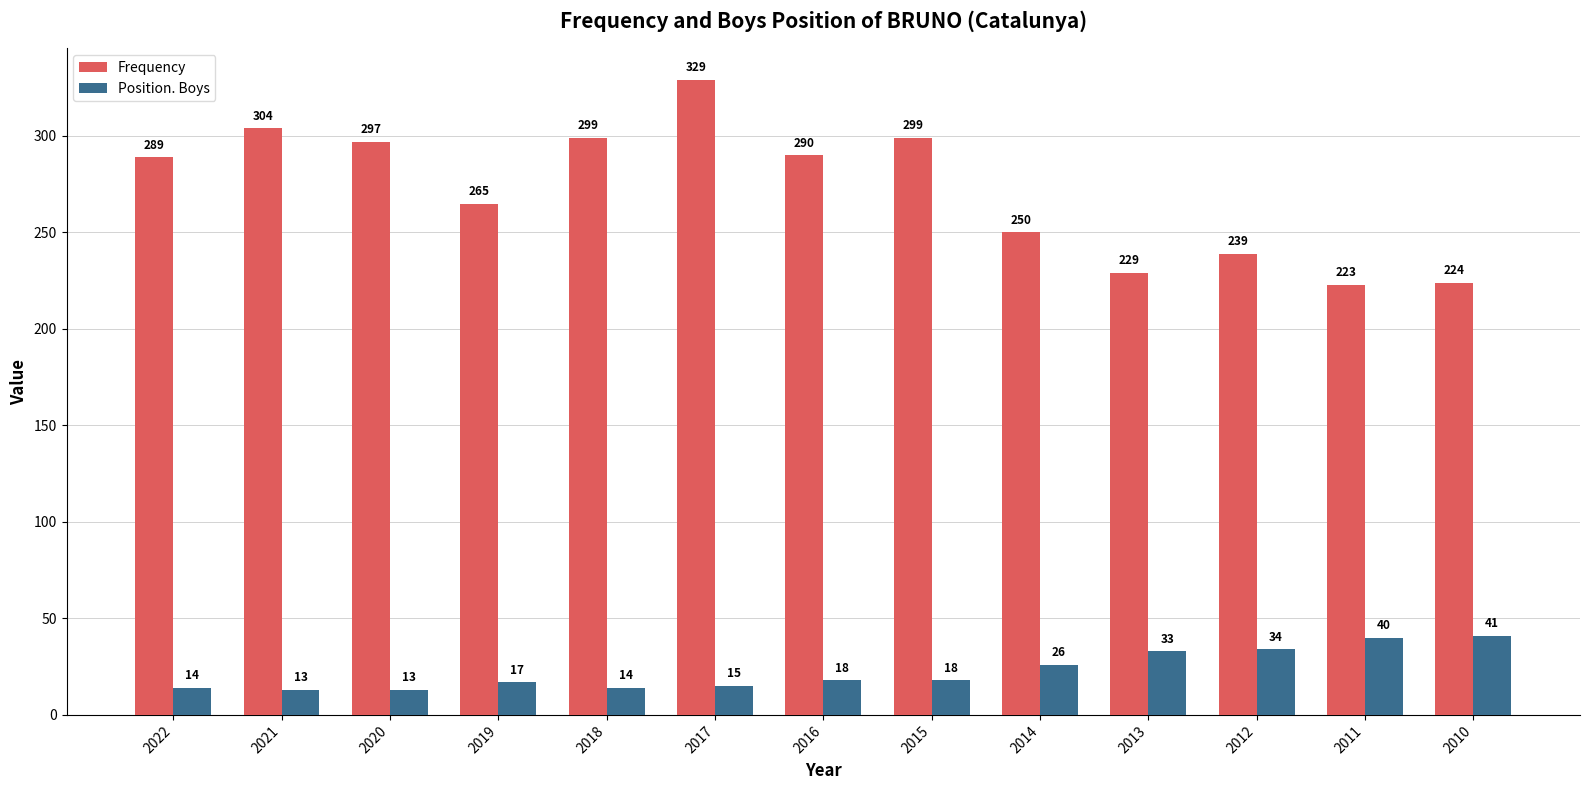

Reading left to right, transcribe all the data shown in this chart.

Frequency: 2022=289	2021=304	2020=297	2019=265	2018=299	2017=329	2016=290	2015=299	2014=250	2013=229	2012=239	2011=223	2010=224
Position. Boys: 2022=14	2021=13	2020=13	2019=17	2018=14	2017=15	2016=18	2015=18	2014=26	2013=33	2012=34	2011=40	2010=41